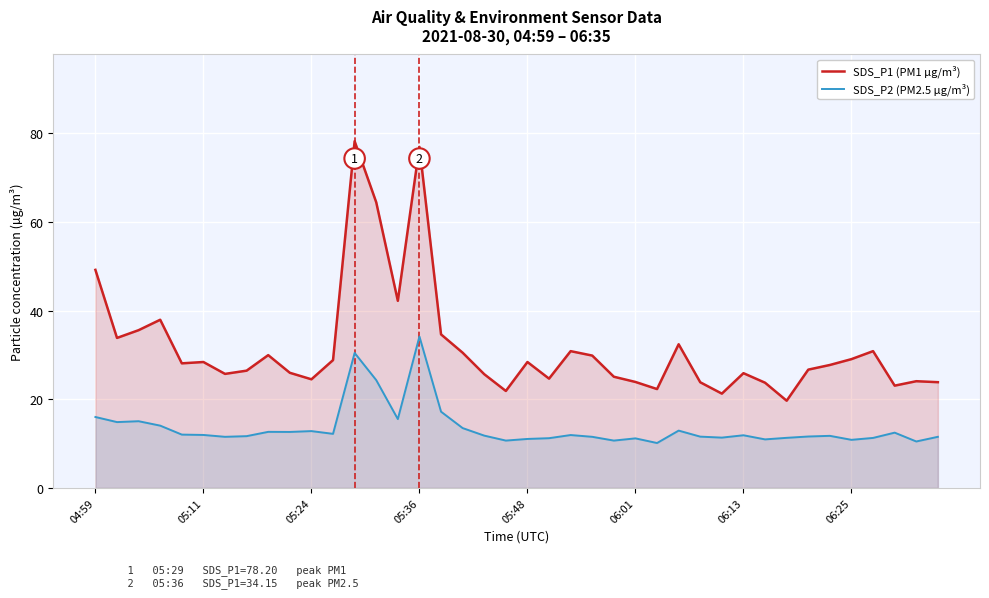

What is the difference between the maximum and minimum values in the SDS_P2 (PM2.5 µg/m³) series?

24.0